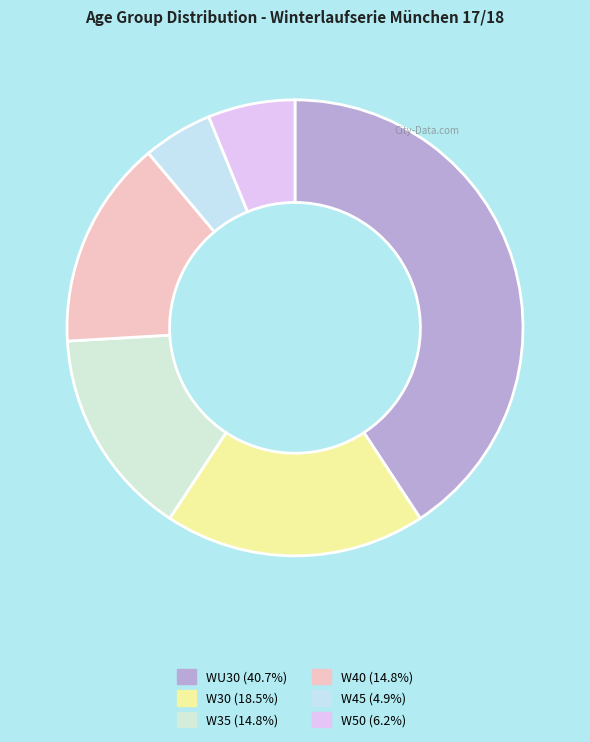

How many slices are in this pie chart?

6